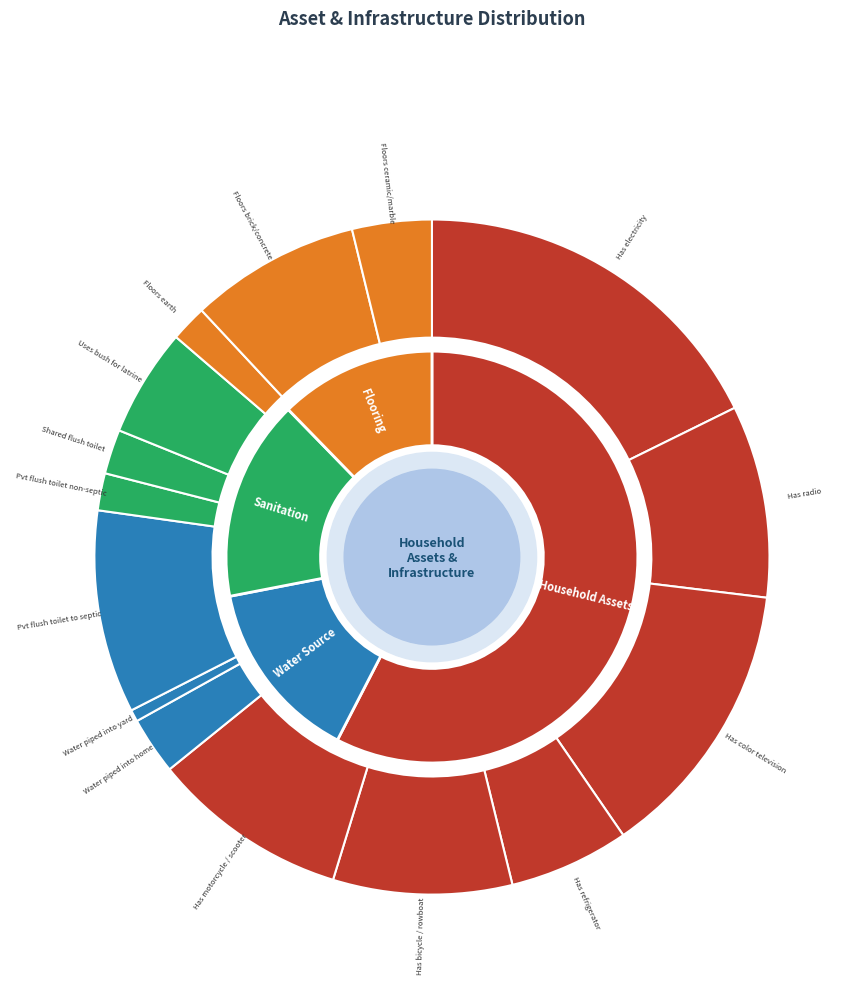

Which category has the biggest portion of the pie?

Has electricity